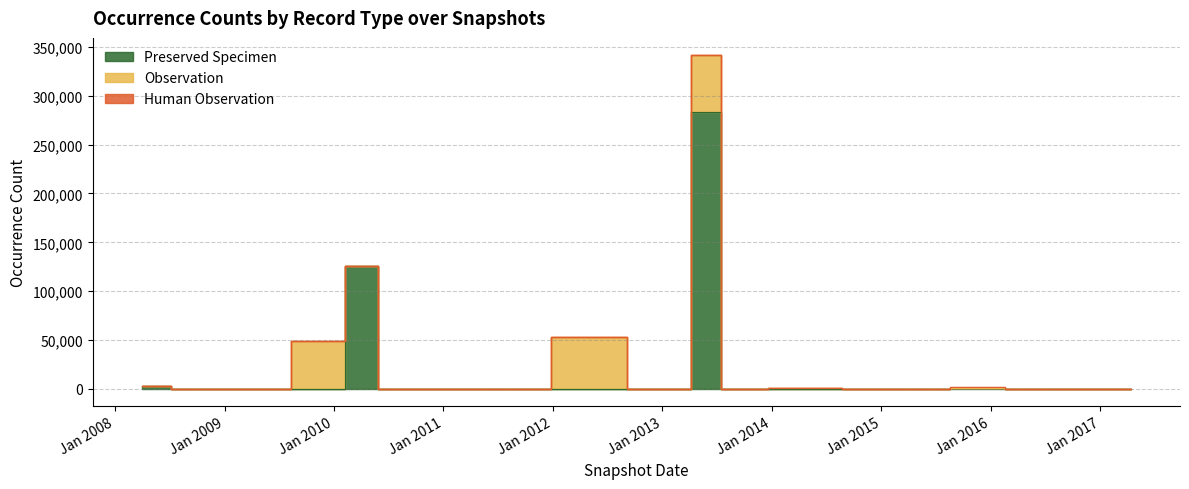

At which category does the chart reach its minimum across all series?

2011-06-10